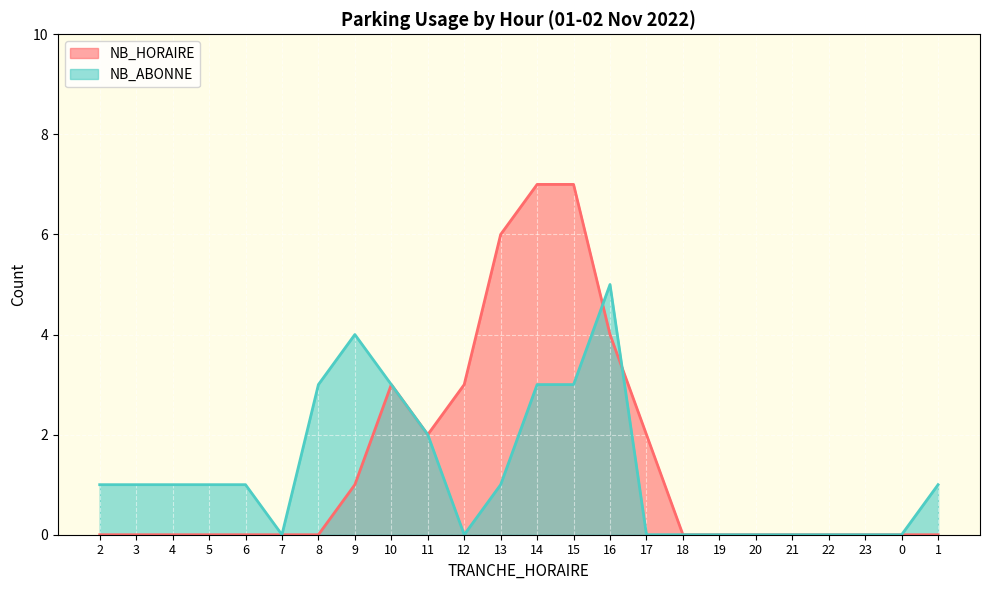

The value of NB_HORAIRE at 19 is 0. True or false?

True